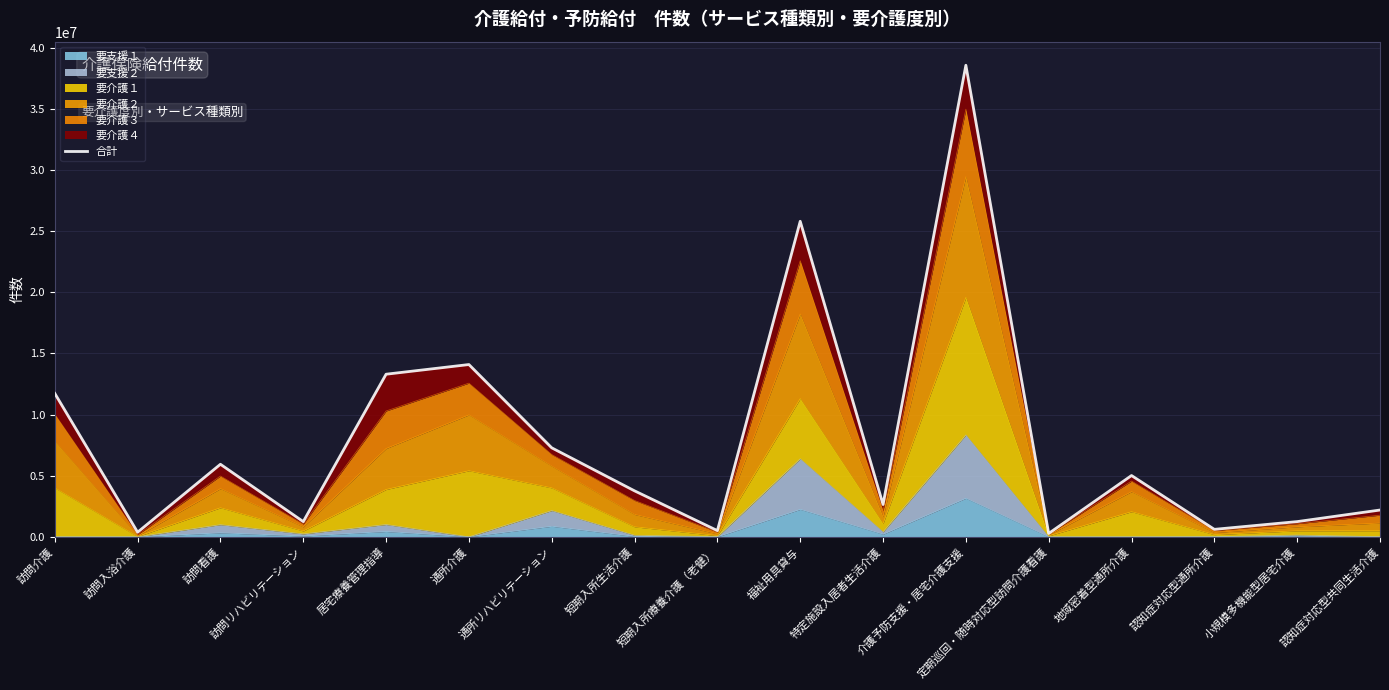

List the labels in order of value, largest first.

介護予防支援・居宅介護支援, 福祉用具貸与, 通所介護, 居宅療養管理指導, 訪問介護, 通所リハビリテーション, 訪問看護, 地域密着型通所介護, 短期入所生活介護, 特定施設入居者生活介護, 認知症対応型共同生活介護, 小規模多機能型居宅介護, 訪問リハビリテーション, 認知症対応型通所介護, 短期入所療養介護（老健）, 訪問入浴介護, 定期巡回・随時対応型訪問介護看護